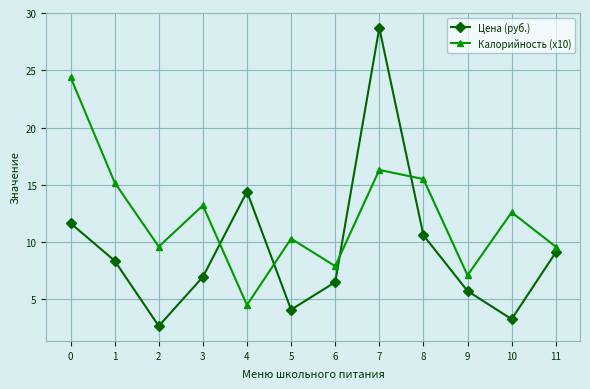

Count the number of data series in this chart.

2